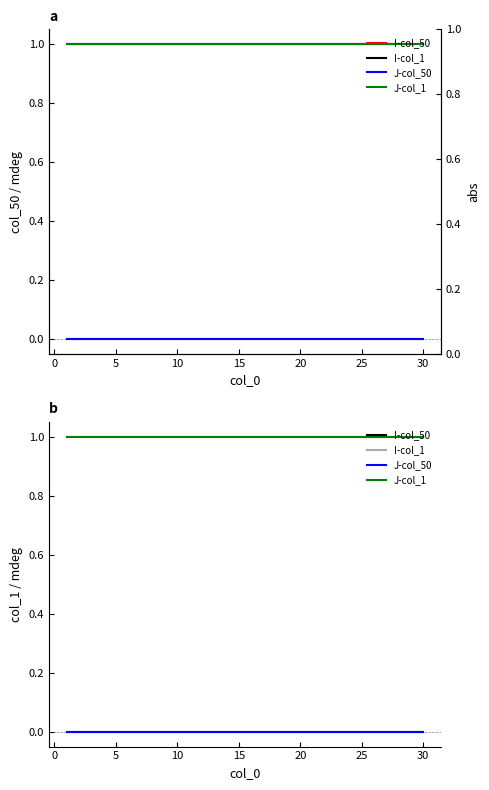

The I-col_50 series shows 0 at 15. True or false?

True